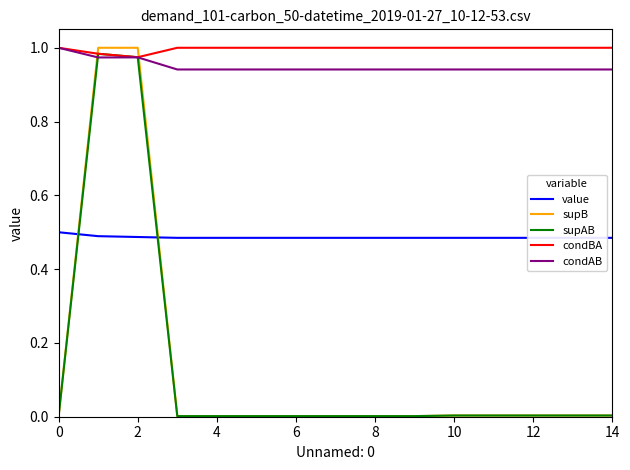

True or false: supB has a value of 0.0 at 12.

True